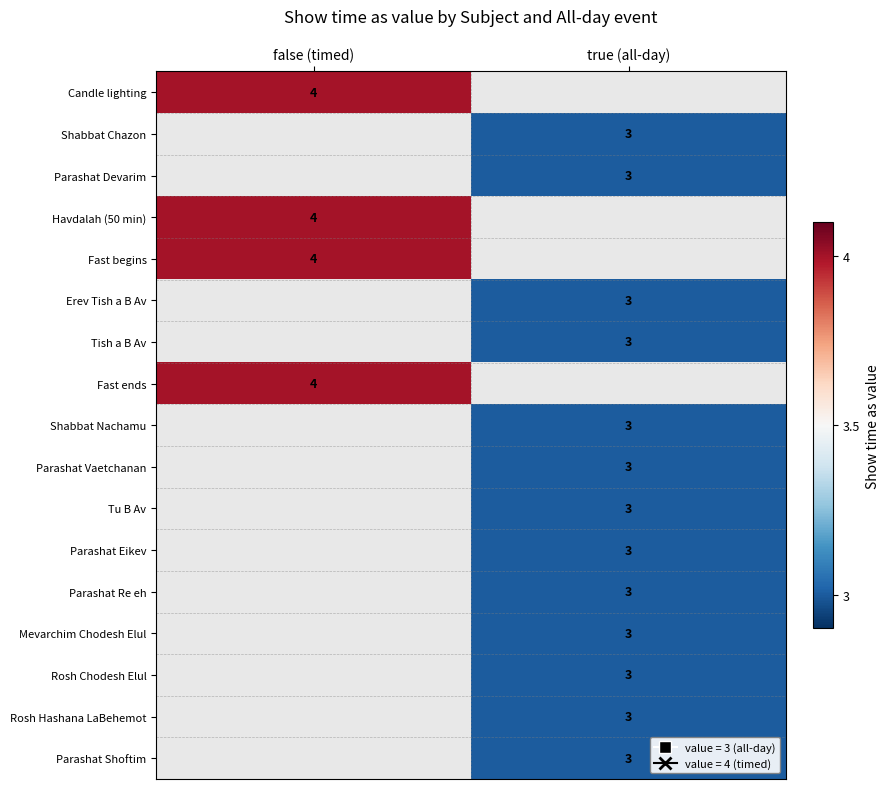

Is it true that Fast ends equals 7 at false (timed)?

False